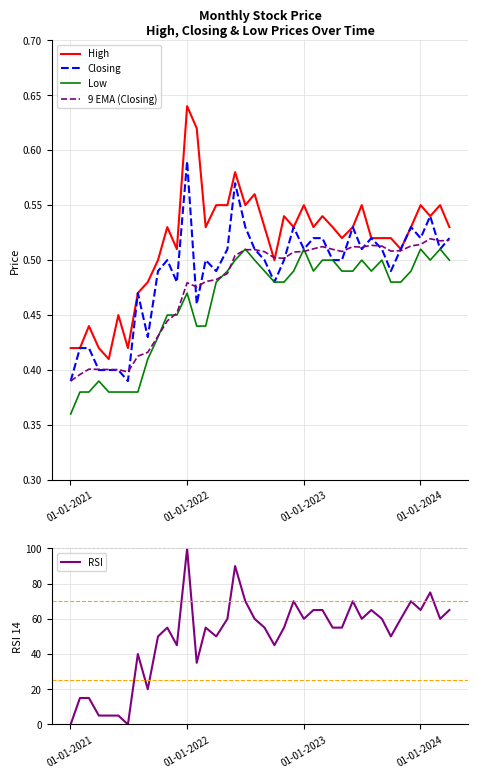

True or false: Low has more than 2 interior local peaks.

True